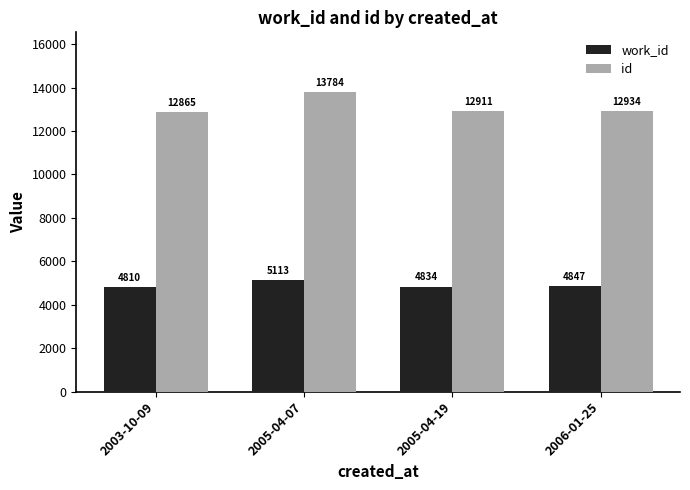

What is the difference between the second highest and minimum values in the id series?

69.0